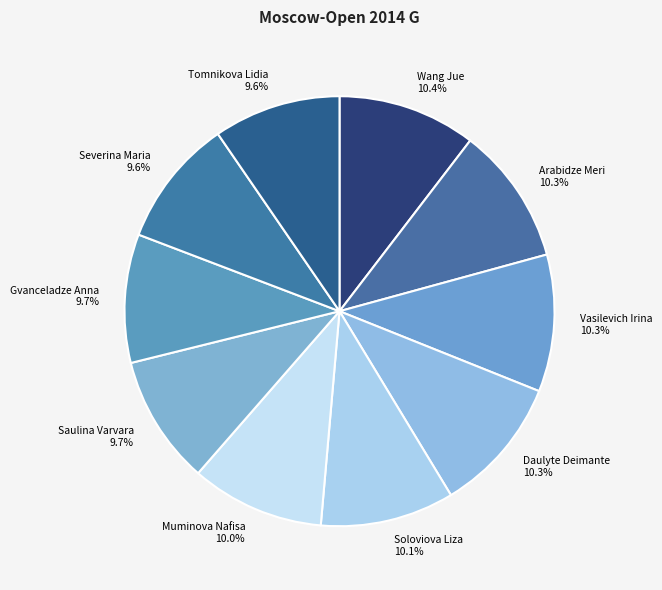

The Soloviova Liza slice represents 10% of the pie. True or false?

True